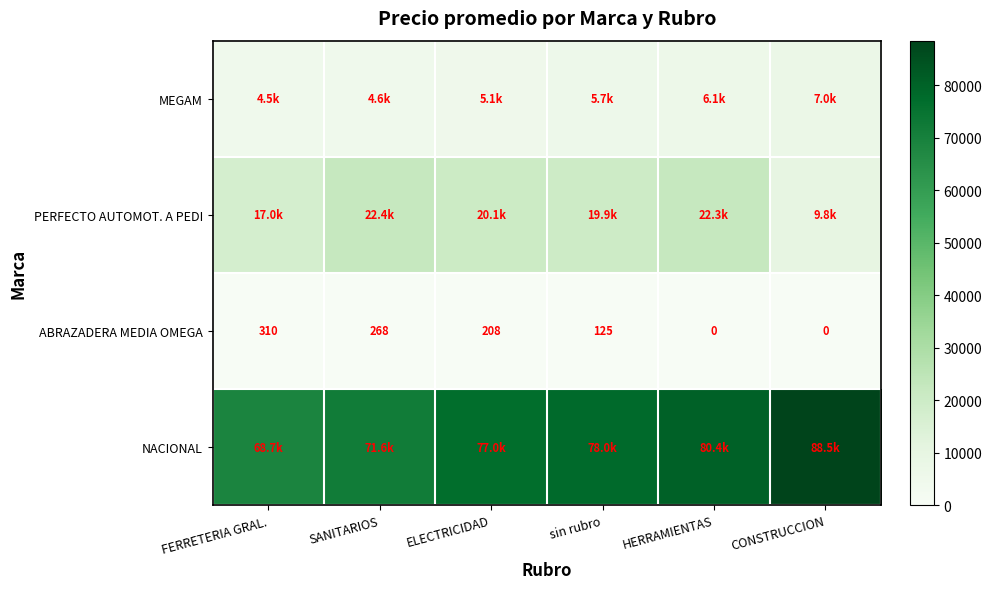

How many distinct data groups are displayed?

4